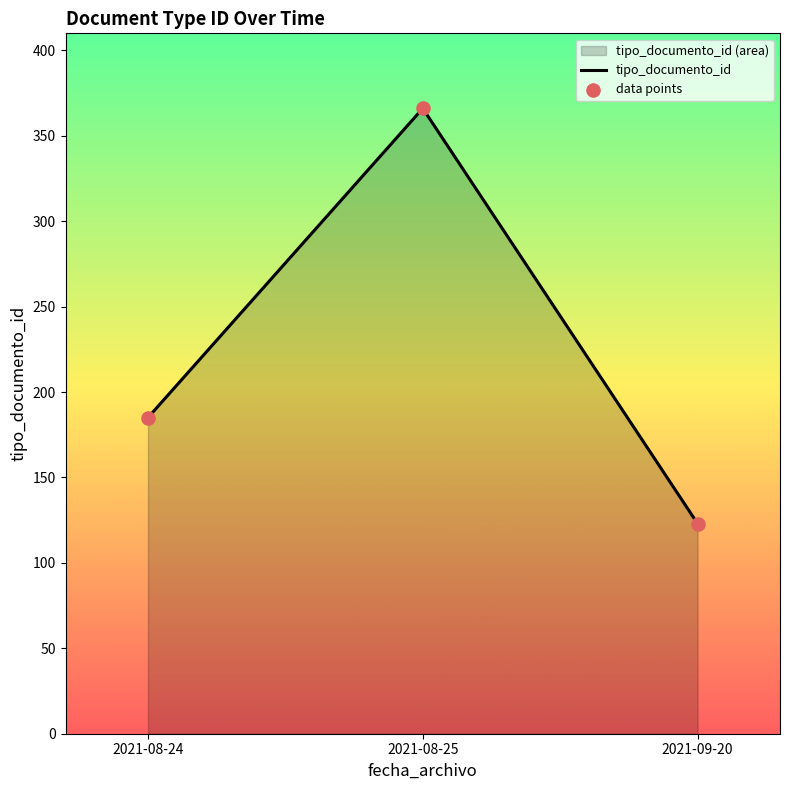

At which category is the sum across all series the highest?

2021-08-25